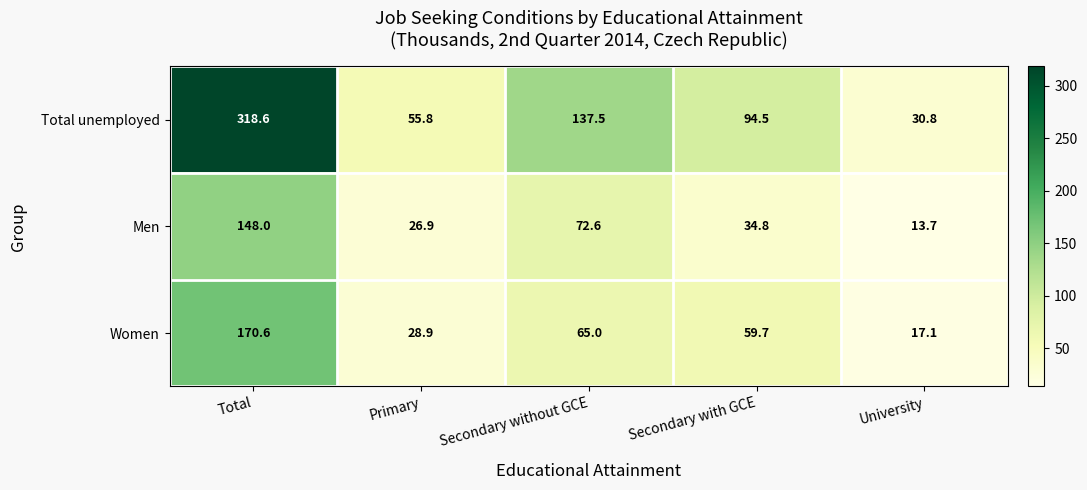

At which category does the chart reach its peak across all series?

Total